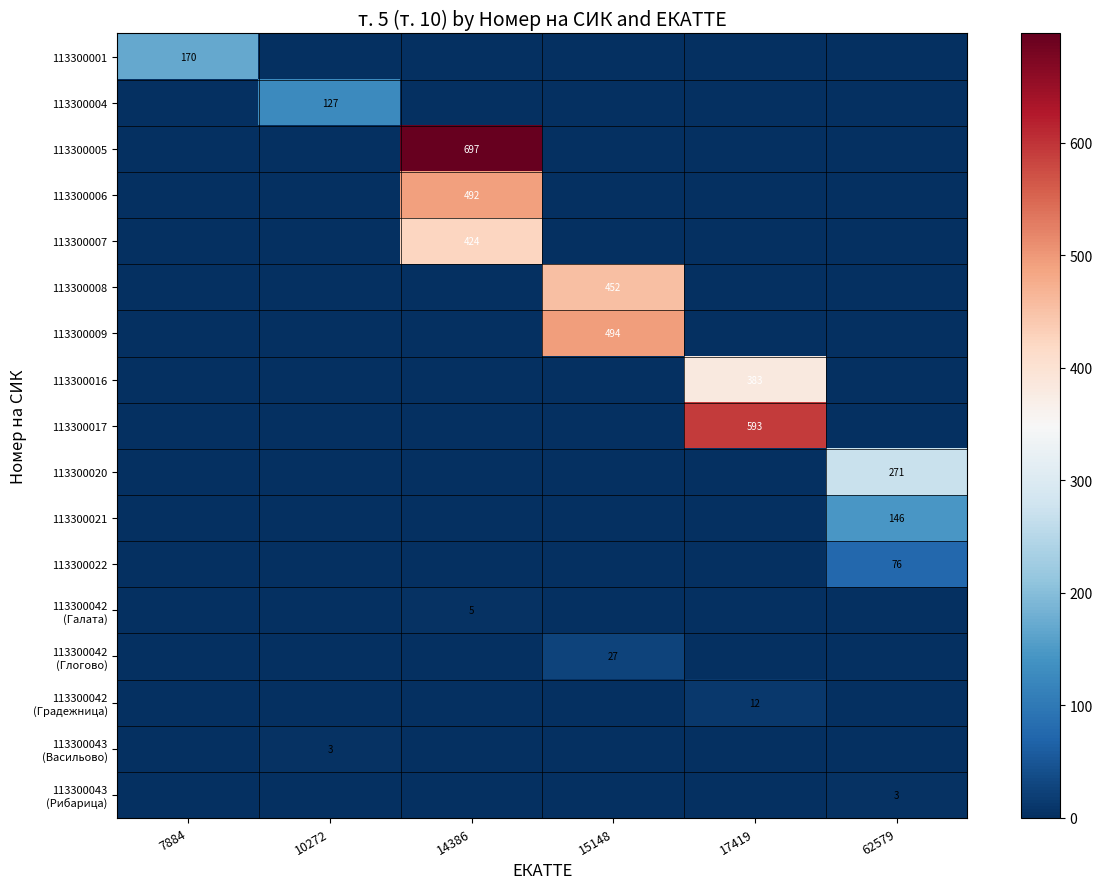

What is the maximum value shown in the chart?

697